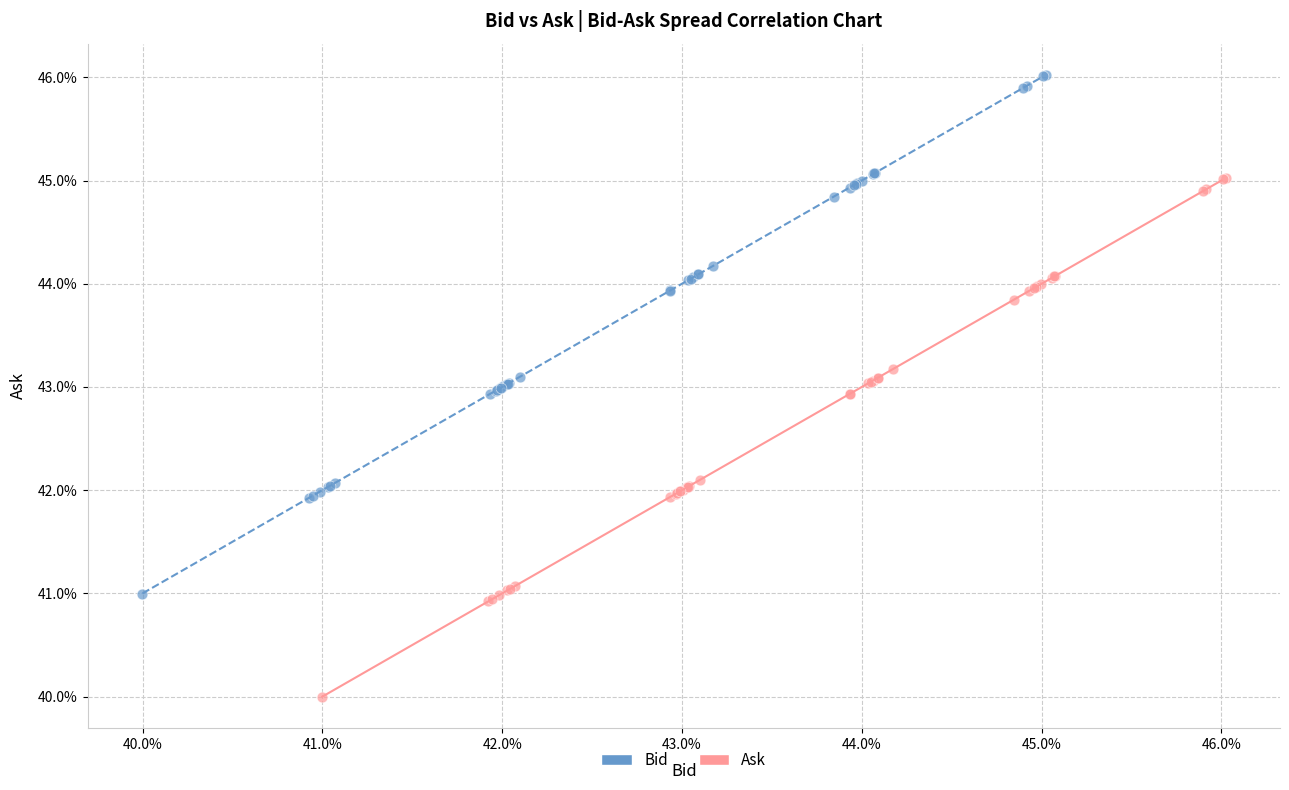

Which series contains the highest Y value?

Bid